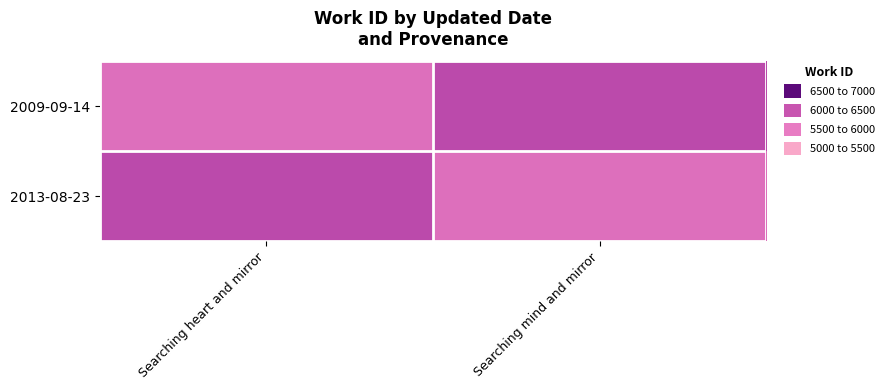

Reading left to right, list all the values displayed in this chart.

2009-09-14: Searching heart and mirror=5658	Searching mind and mirror=6136
2013-08-23: Searching heart and mirror=6136	Searching mind and mirror=5658